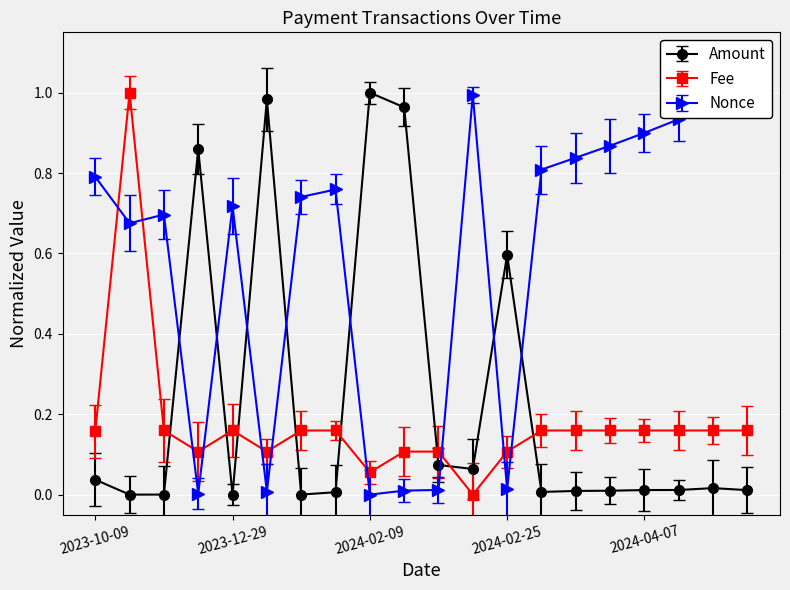

Reading left to right, list all the values displayed in this chart.

Amount: 0.0	0.0	0.0	0.9	0.0	1.0	0.0	0.0	1.0	1.0	0.1	0.1	0.6	0.0	0.0	0.0	0.0	0.0	0.0	0.0
Fee: 0.2	1.0	0.2	0.1	0.2	0.1	0.2	0.2	0.1	0.1	0.1	0.0	0.1	0.2	0.2	0.2	0.2	0.2	0.2	0.2
Nonce_scaled: 0.8	0.7	0.7	0.0	0.7	0.0	0.7	0.8	0.0	0.0	0.0	1.0	0.0	0.8	0.8	0.9	0.9	0.9	1.0	1.0